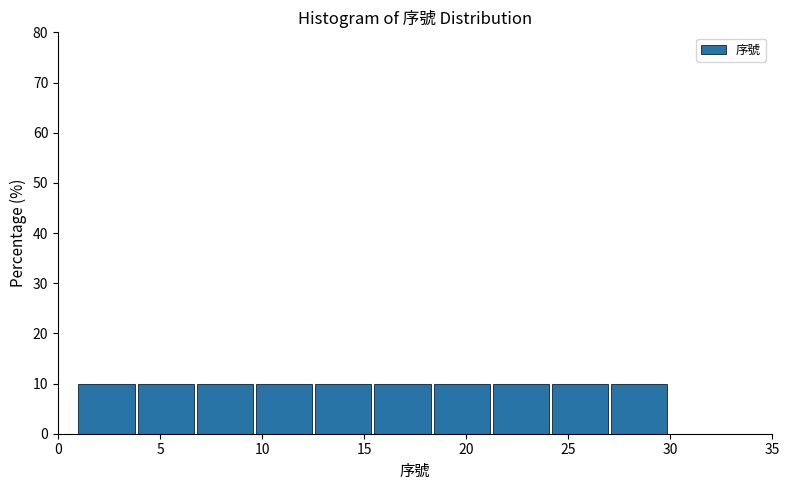

Reading left to right, list every bar in this chart as the range it spans on the x-axis followed by its height. Neither the bar edges nor the heights are printed on the chart, so give them approximately, as read against the axes.

1.0 to 3.9: 10
3.9 to 6.8: 10
6.8 to 9.7: 10
9.7 to 12.6: 10
12.6 to 15.5: 10
15.5 to 18.4: 10
18.4 to 21.3: 10
21.3 to 24.2: 10
24.2 to 27.1: 10
27.1 to 30.0: 10